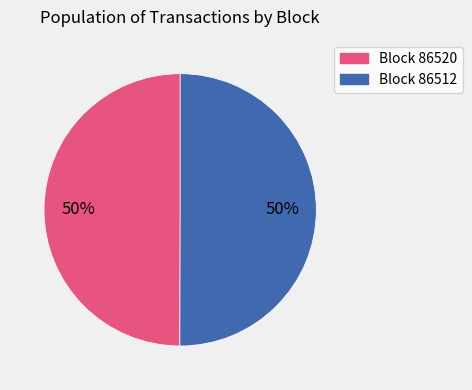

To the nearest percent, what is the average slice percentage?

50%